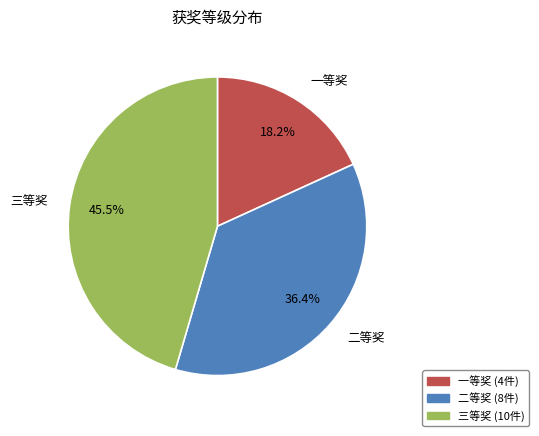

Is there any slice that represents more than half of the pie?

No